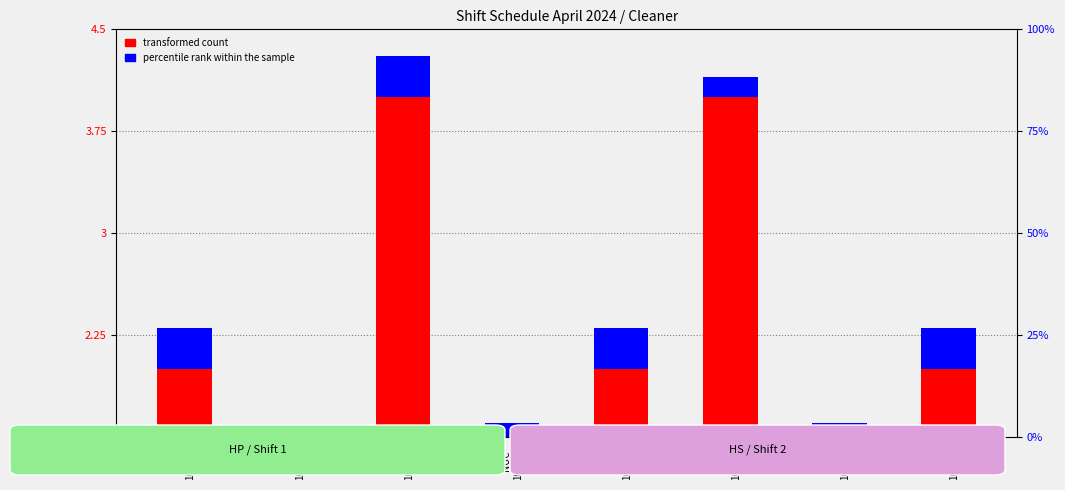

At how many categories does at least one series exceed 0?

8